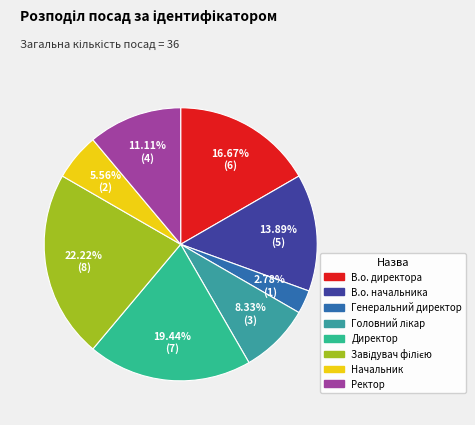

How many slices are in this pie chart?

8